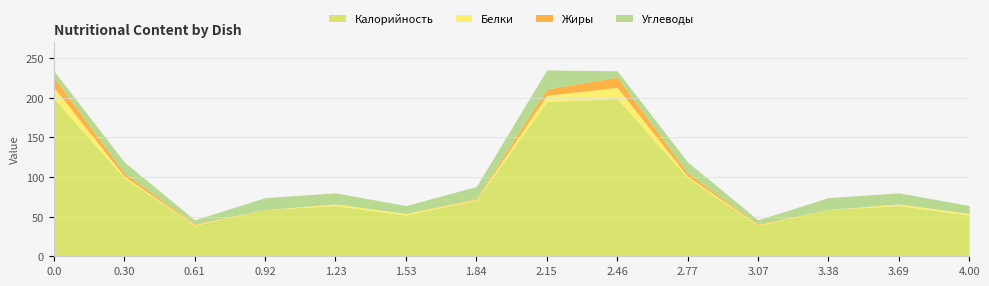

What is the average value of the Углеводы series?

12